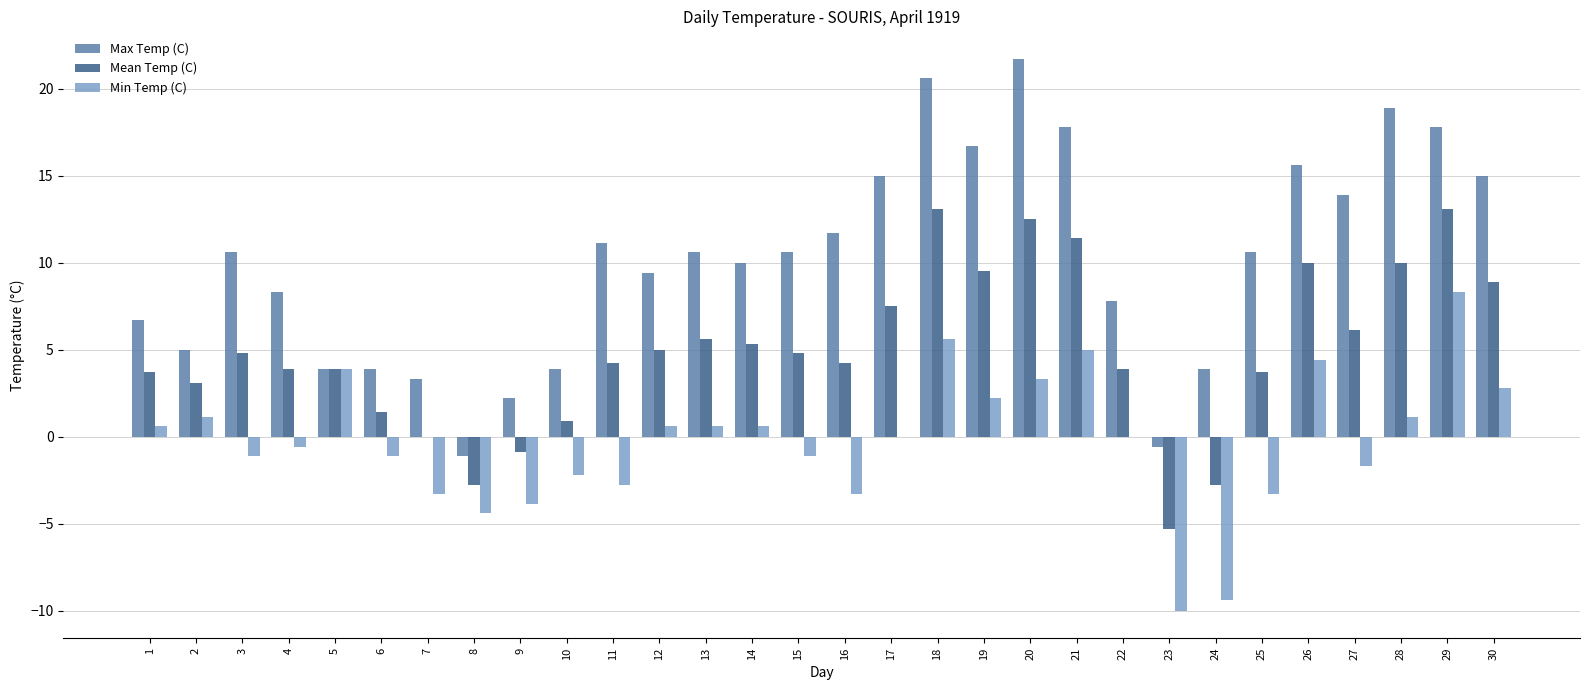

Which series has the largest total across all categories?

Max Temp (C)